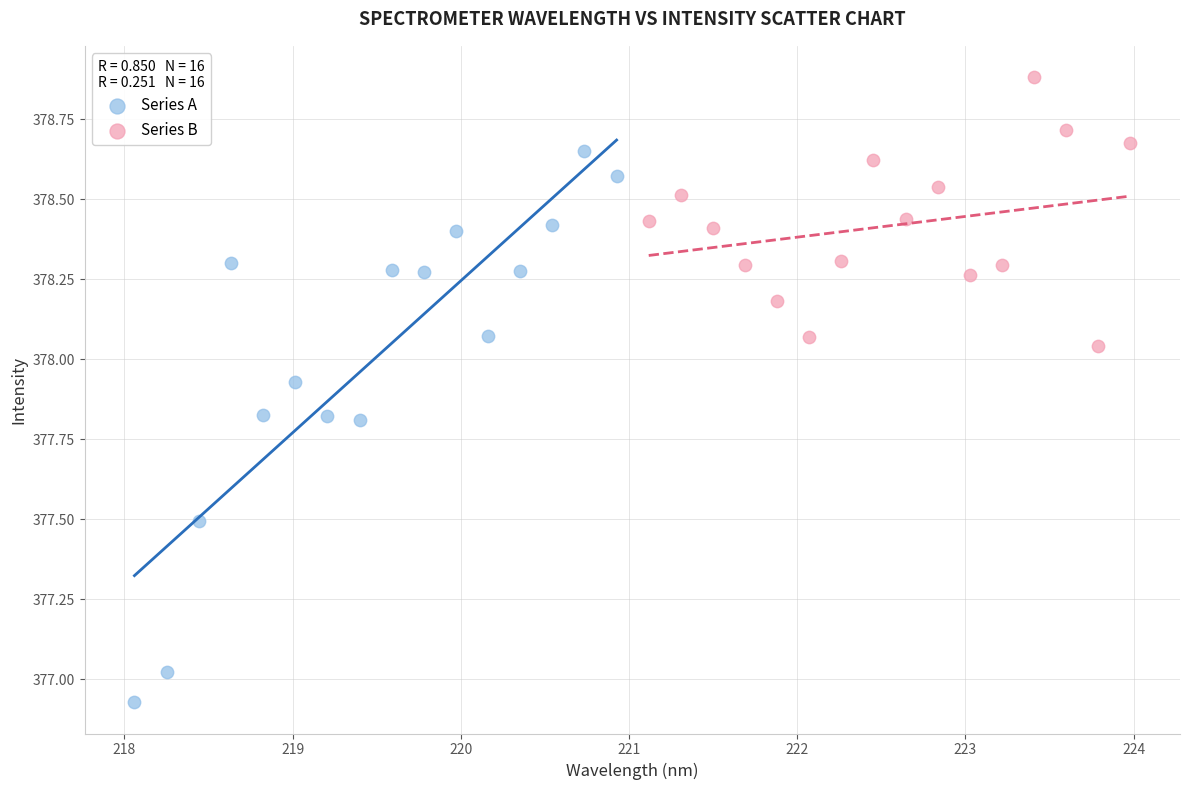

Which series has the widest spread of Y values?

Series A